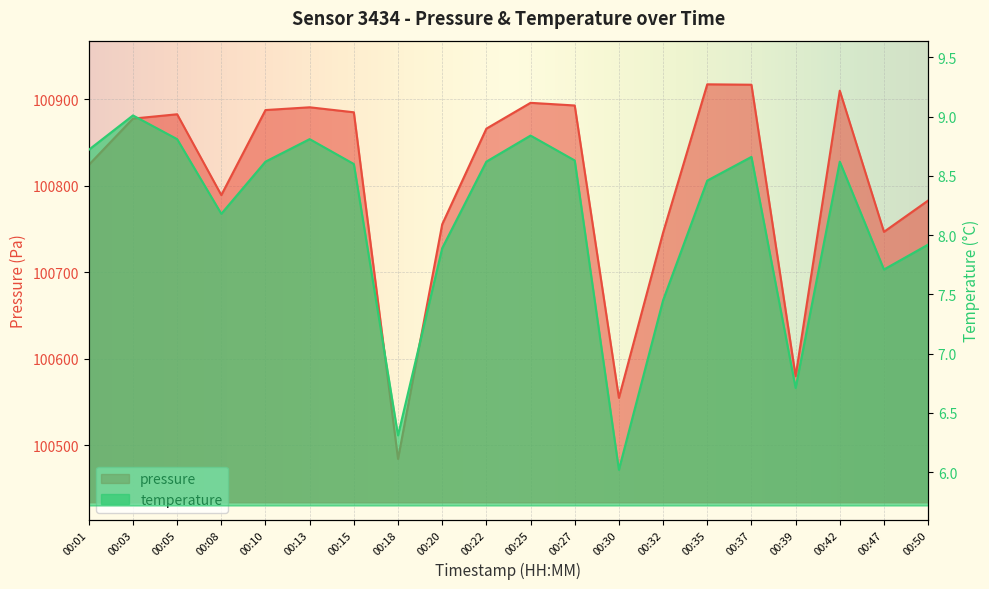

Which series has the largest range (max minus min)?

pressure